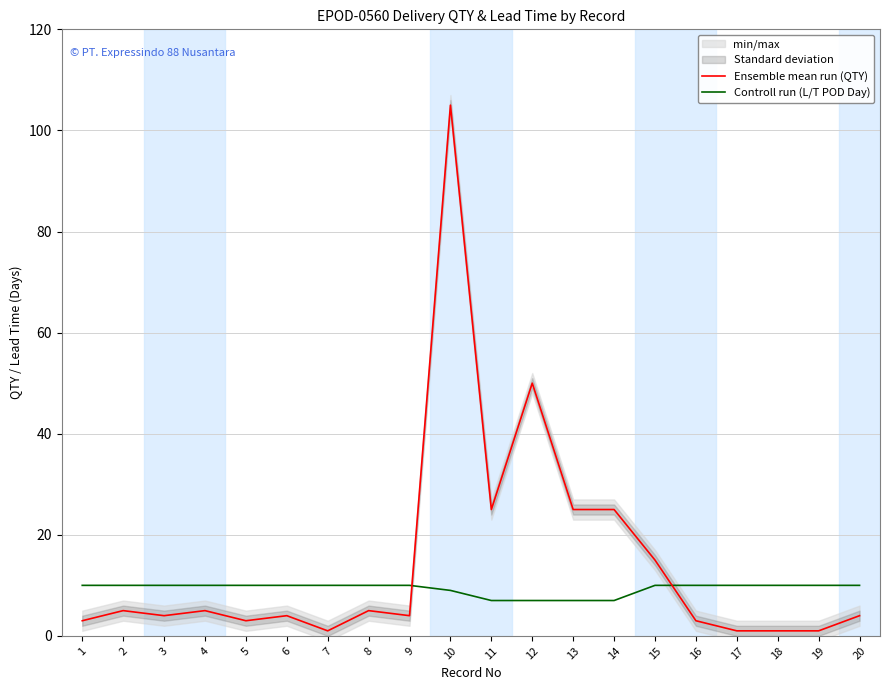

What is the value of the Controll run (L/T POD Day) point at the 15th from the left?

10